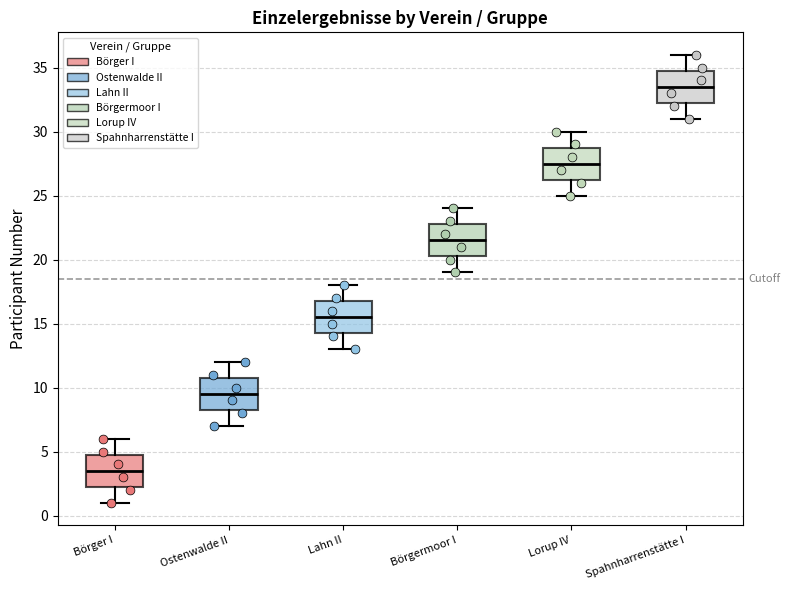

Which box's median line is the lowest?

Börger I